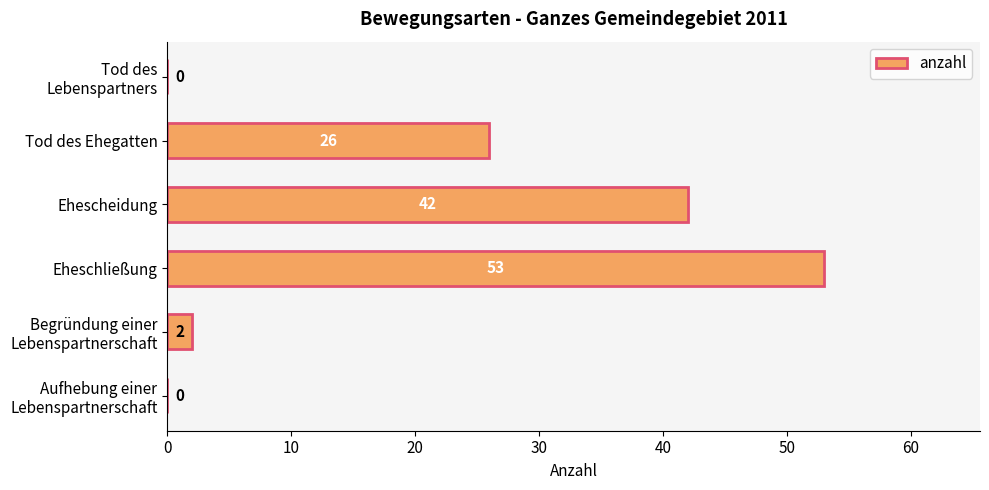

Is it true that the value at Ehescheidung is 17?

False